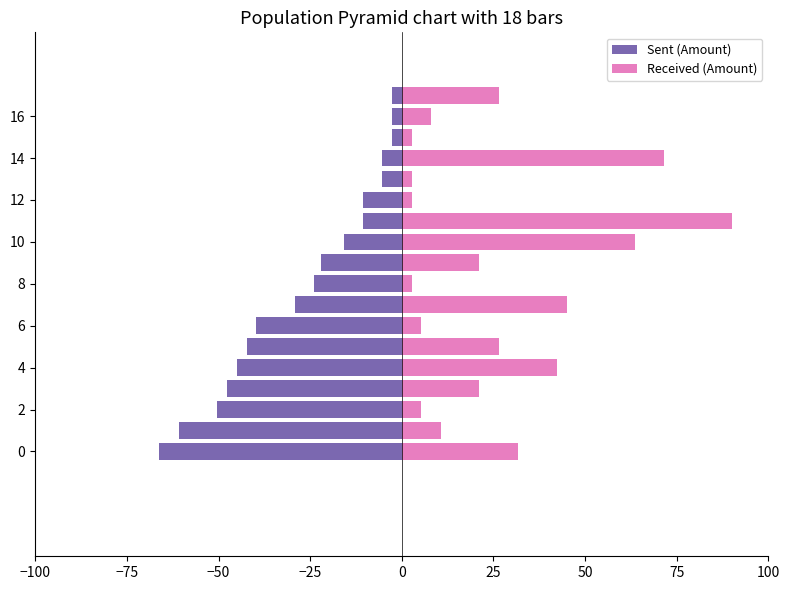

What are all the series names shown in the legend?

Sent (Amount), Received (Amount)